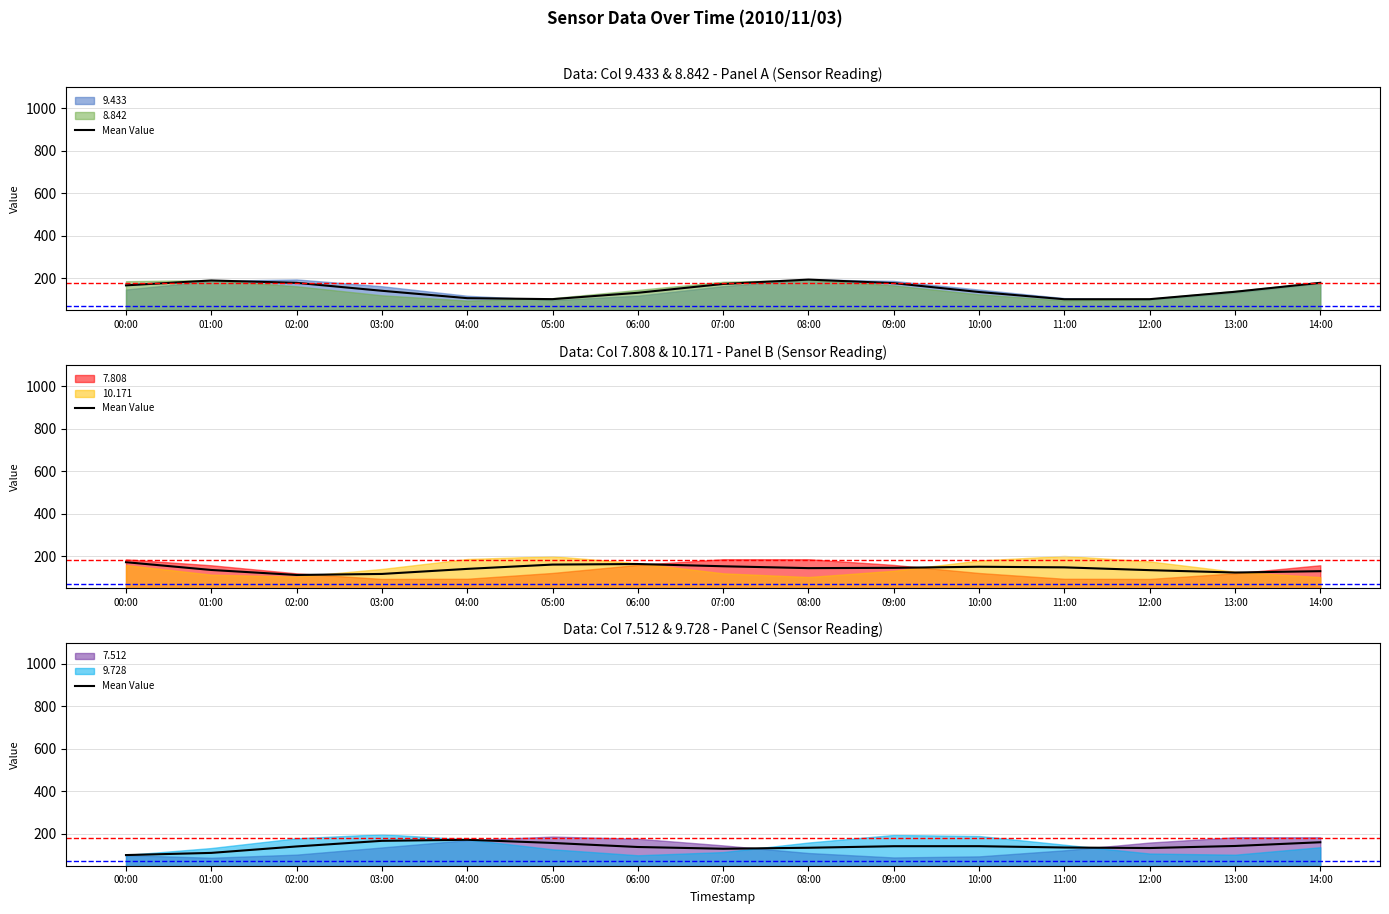

Rank the categories by value from highest to lowest.

04:00, 03:00, 14:00, 05:00, 13:00, 10:00, 09:00, 02:00, 06:00, 11:00, 08:00, 12:00, 07:00, 01:00, 00:00